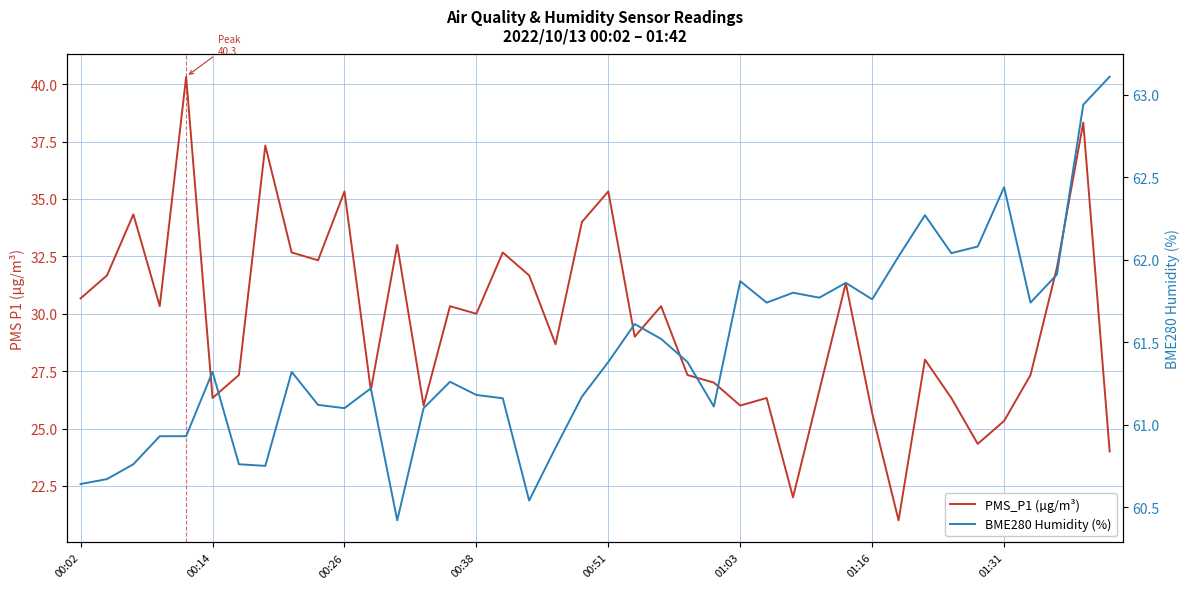

The value of BME280 Humidity (%) at 39 is 17.8. True or false?

False